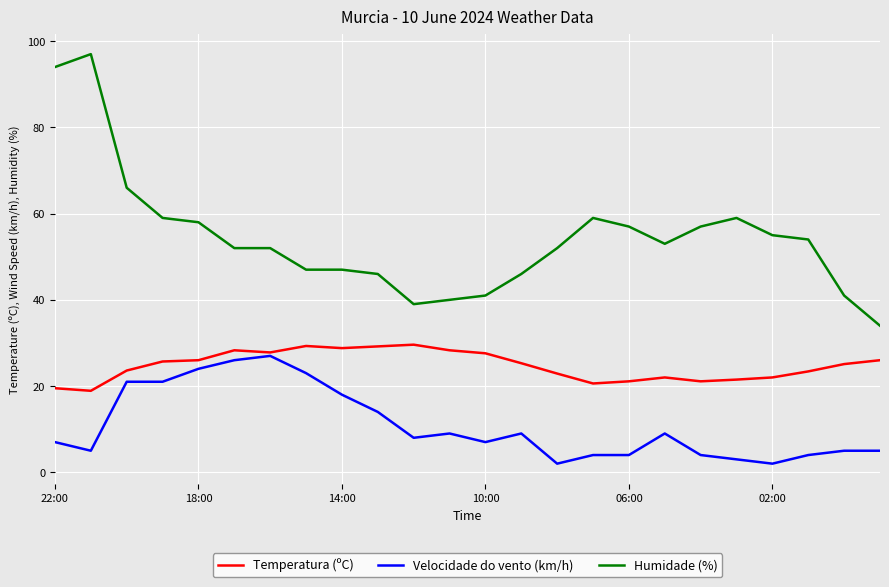

Does the chart display data point markers on the line(s)?

No